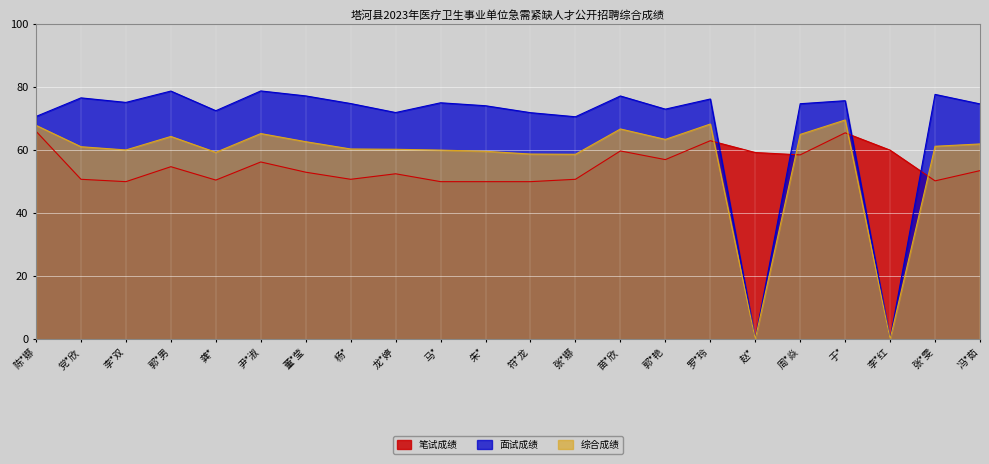

Rank the categories by 面试成绩 value from highest to lowest.

尹*淑, 郭*男, 张*雯, 董*莹, 苗*欣, 党*欣, 罗*玲, 于*, 李*双, 马*, 杨*, 周*焱, 冯*茹, 朱*, 郭*艳, 龚*, 龙*婷, 符*龙, 陈*娜, 张*娜, 赵*, 李*红